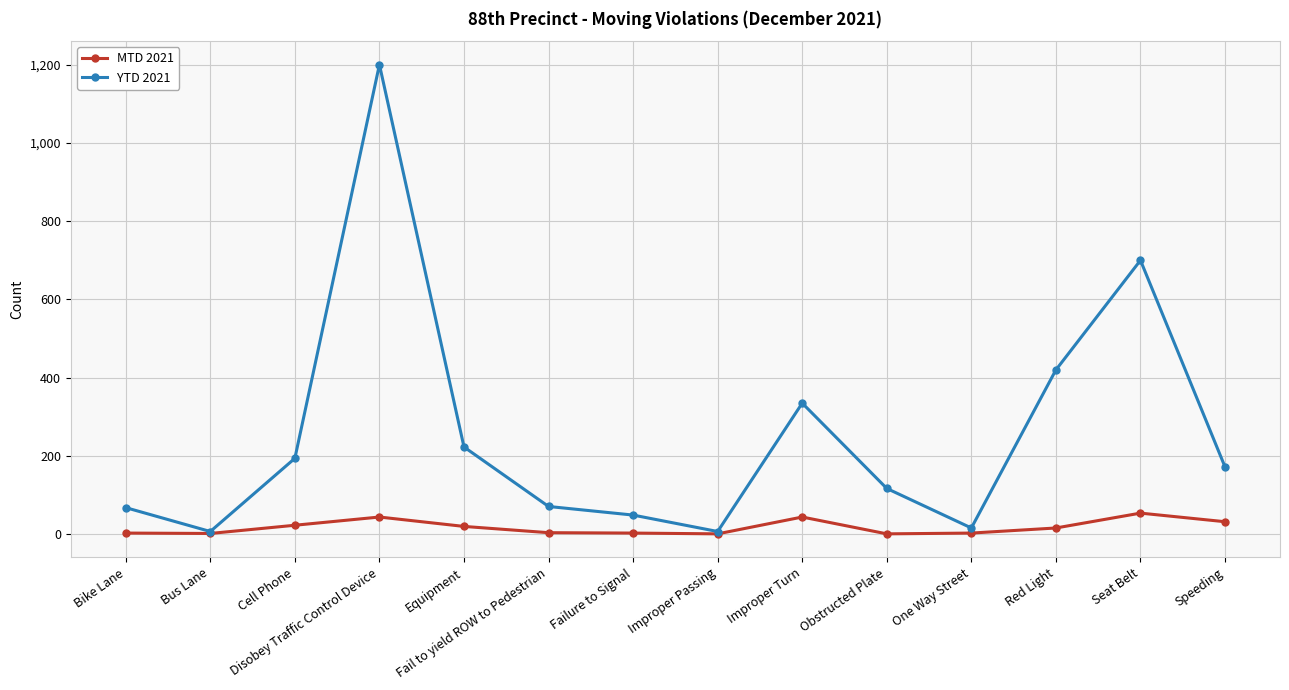

Is this an area chart (filled region under the line)?

No